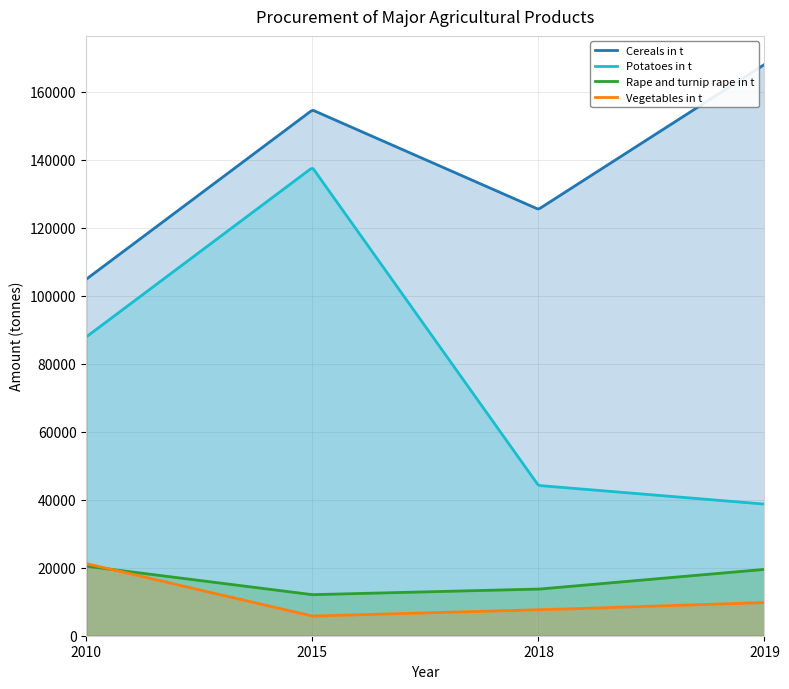

List the labels in order of Rape and turnip rape in t value, smallest first.

2015, 2018, 2019, 2010